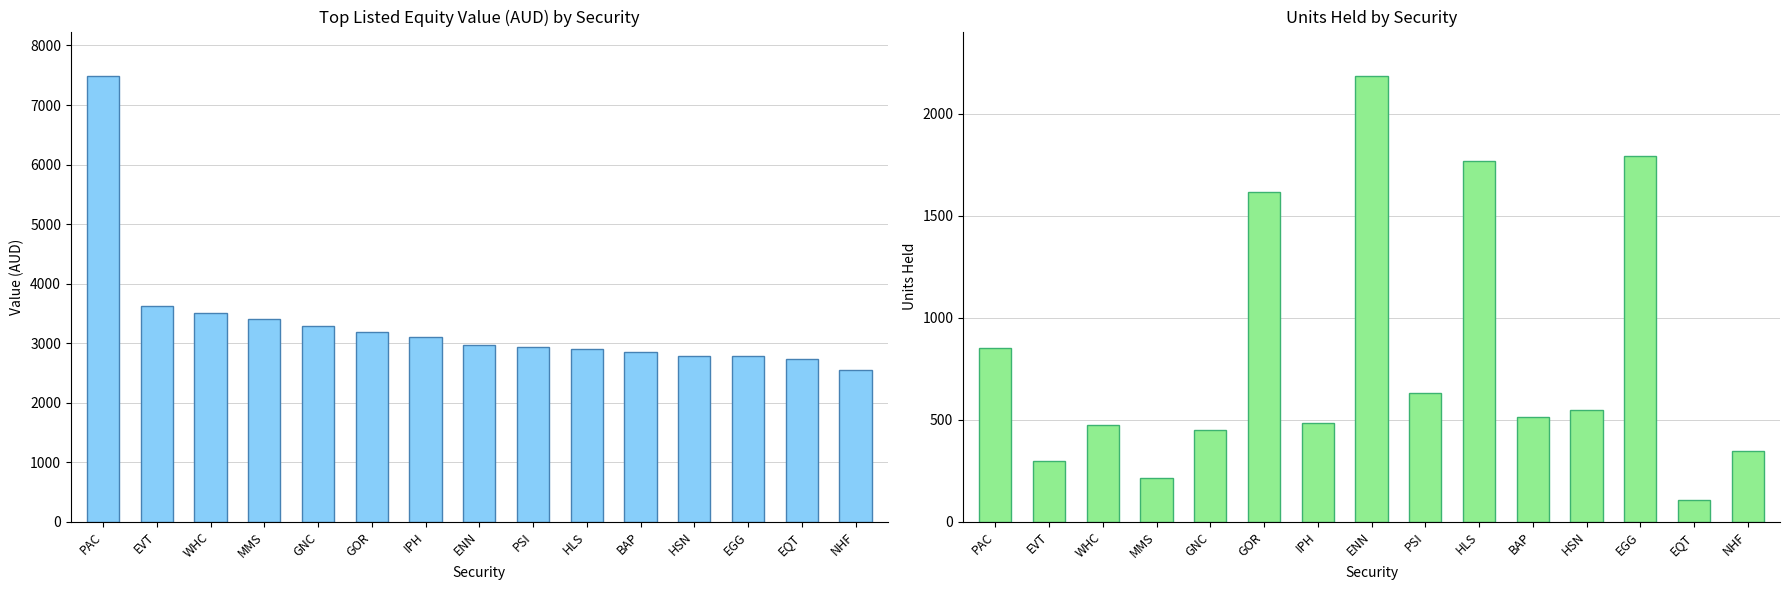

What is the value of the Value (AUD) bar at the 6th from the left?

3181.5